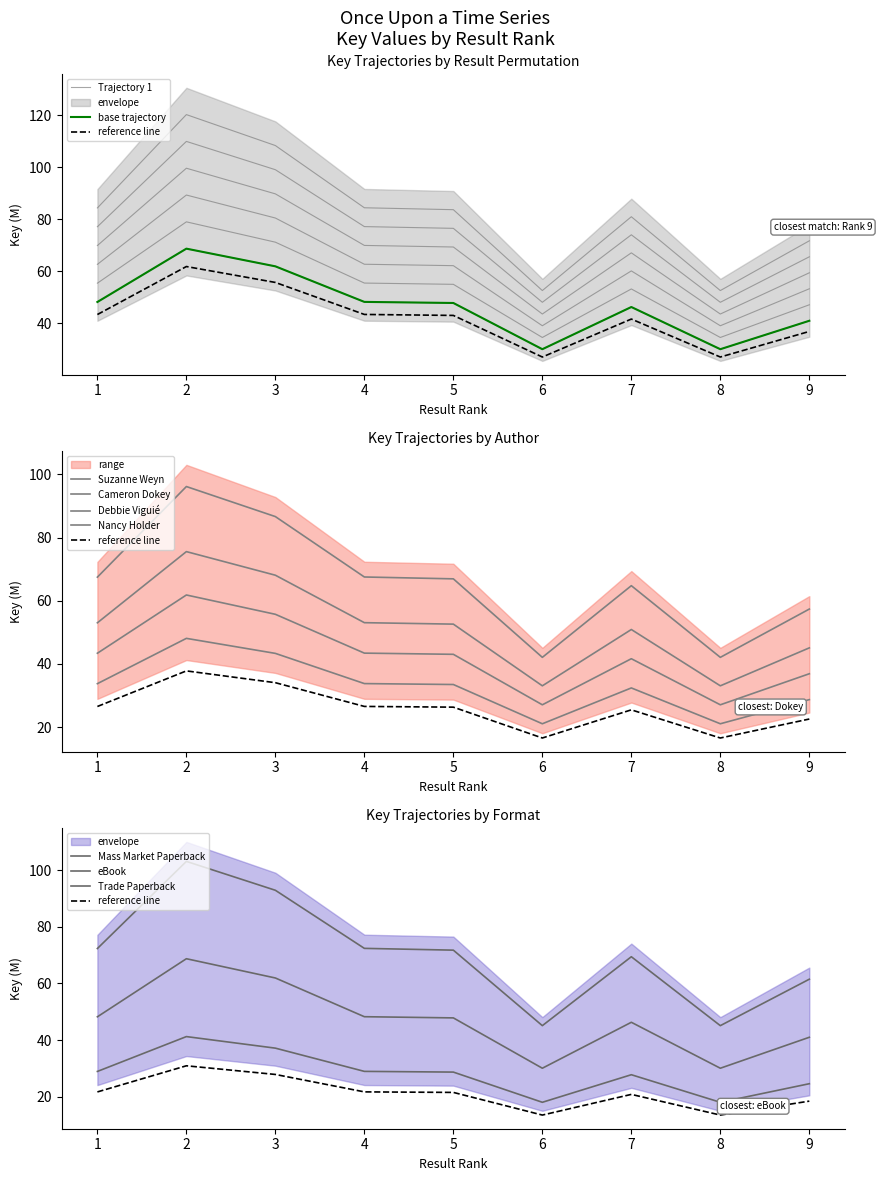

The chart shows a value of 64.5 at 5. True or false?

False